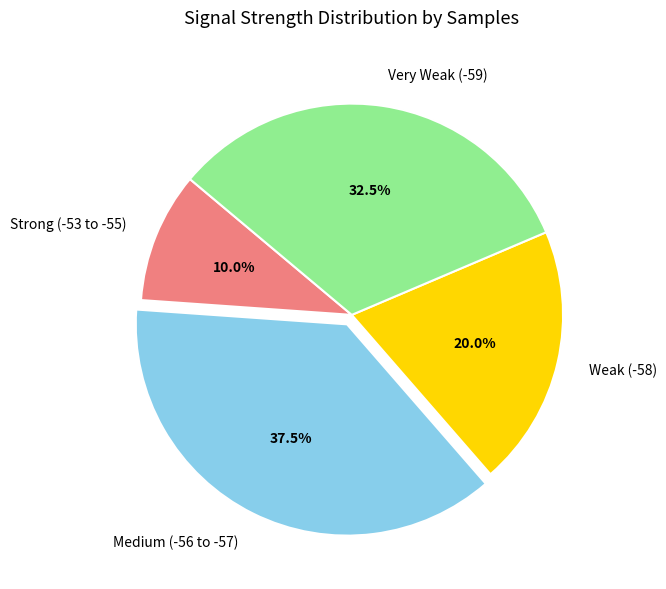

What is the ratio of the value at Very Weak (-59) to the value at Medium (-56 to -57)?

0.9